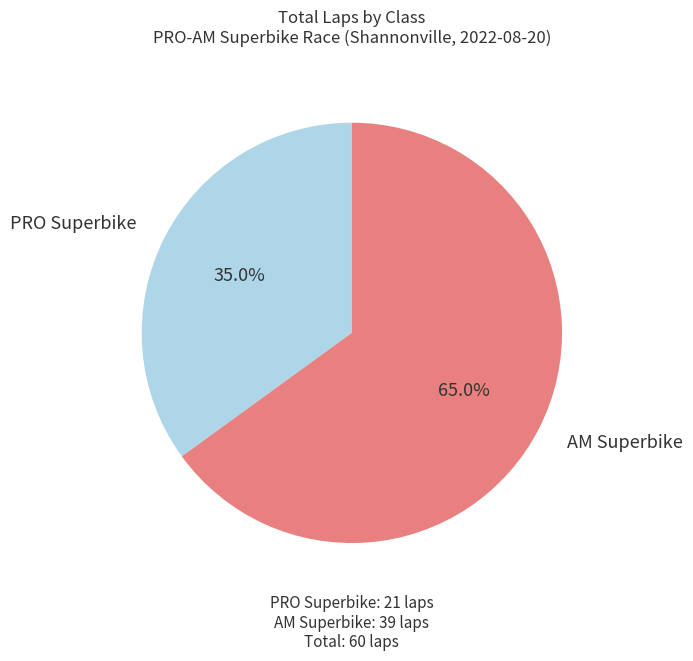

Does PRO Superbike account for over 50% of the chart?

No